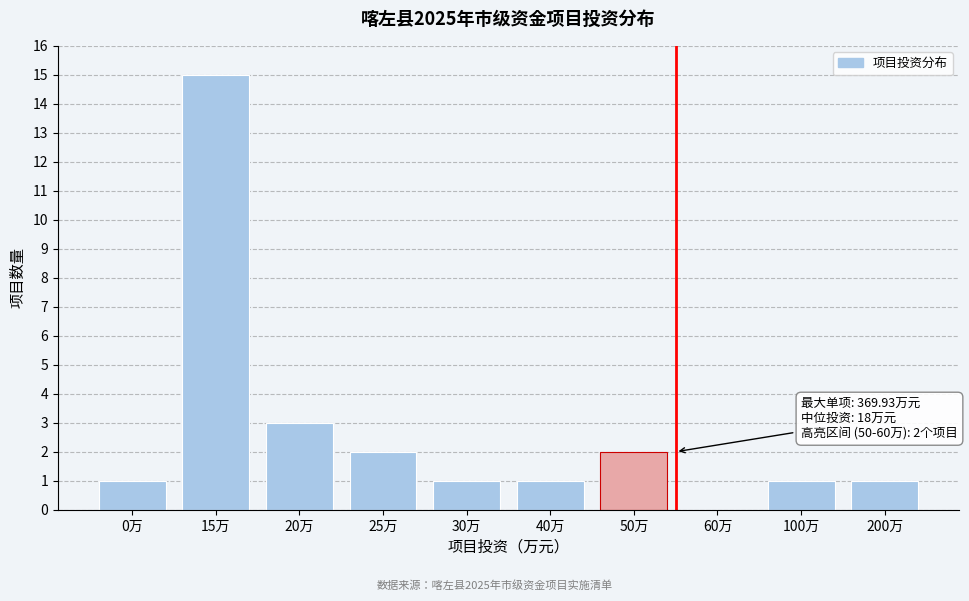

Reading right to left, list all the values displayed in this chart.

200万=1	100万=1	60万=0	50万=2	40万=1	30万=1	25万=2	20万=3	15万=15	0万=1